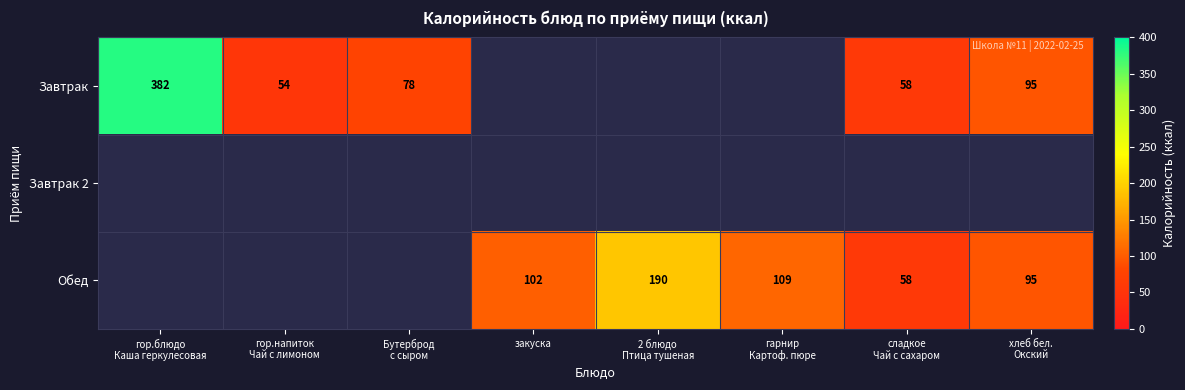

The value of Обед at закуска is 138. True or false?

False